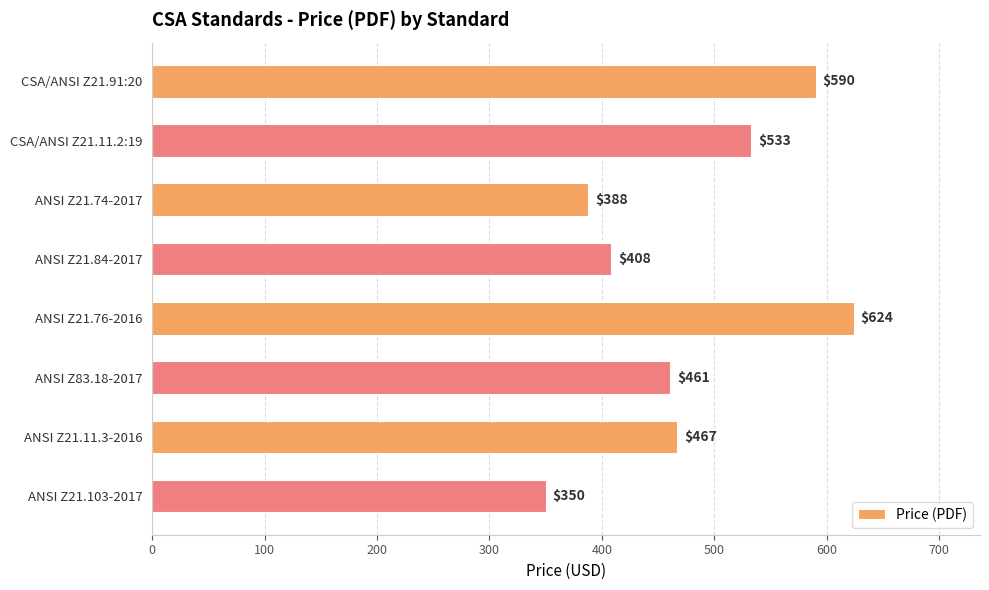

Between ANSI Z21.84-2017 and CSA/ANSI Z21.11.2:19, which is larger?

CSA/ANSI Z21.11.2:19